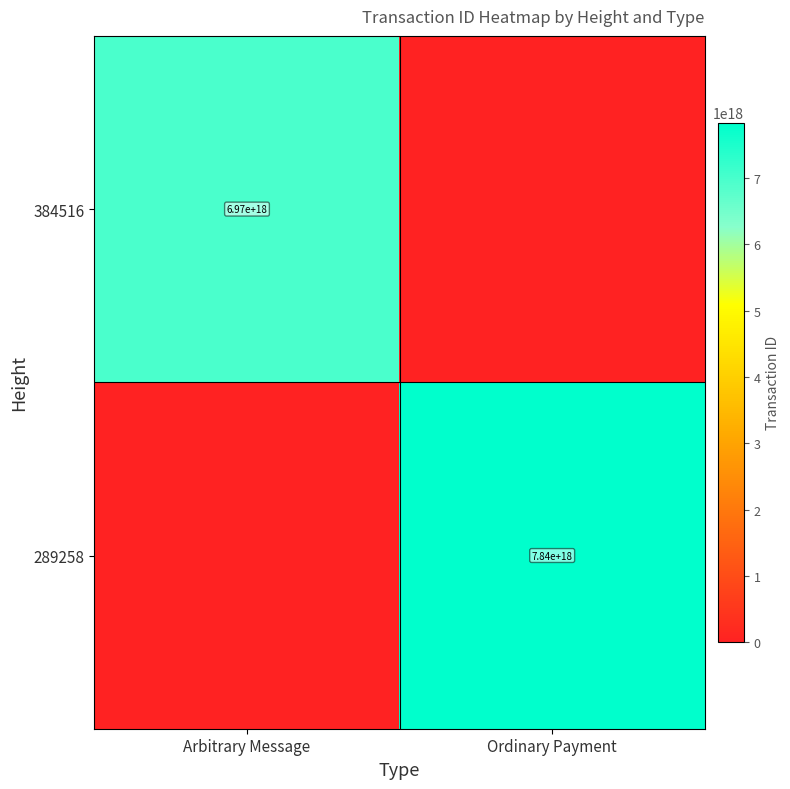

True or false: 289258 has a value of 12808623275856037888 at Ordinary Payment.

False